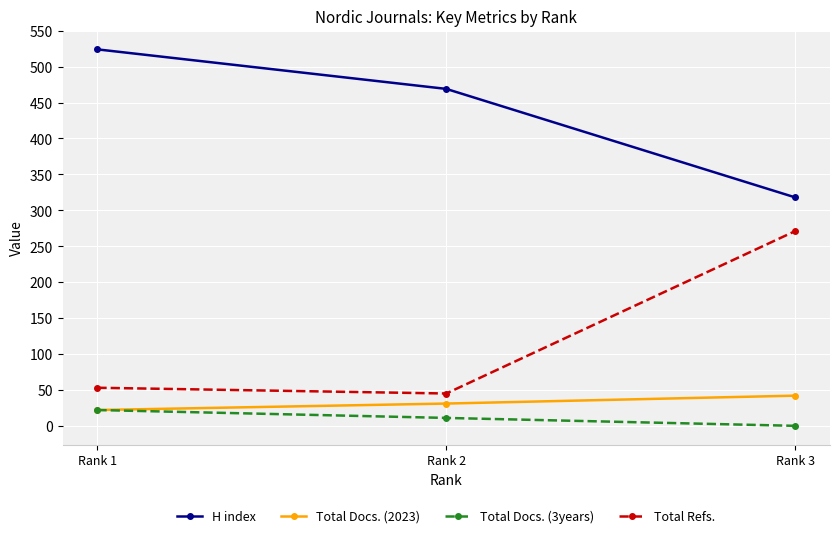

The value of Total Docs. (2023) at Rank 3 is 61. True or false?

False